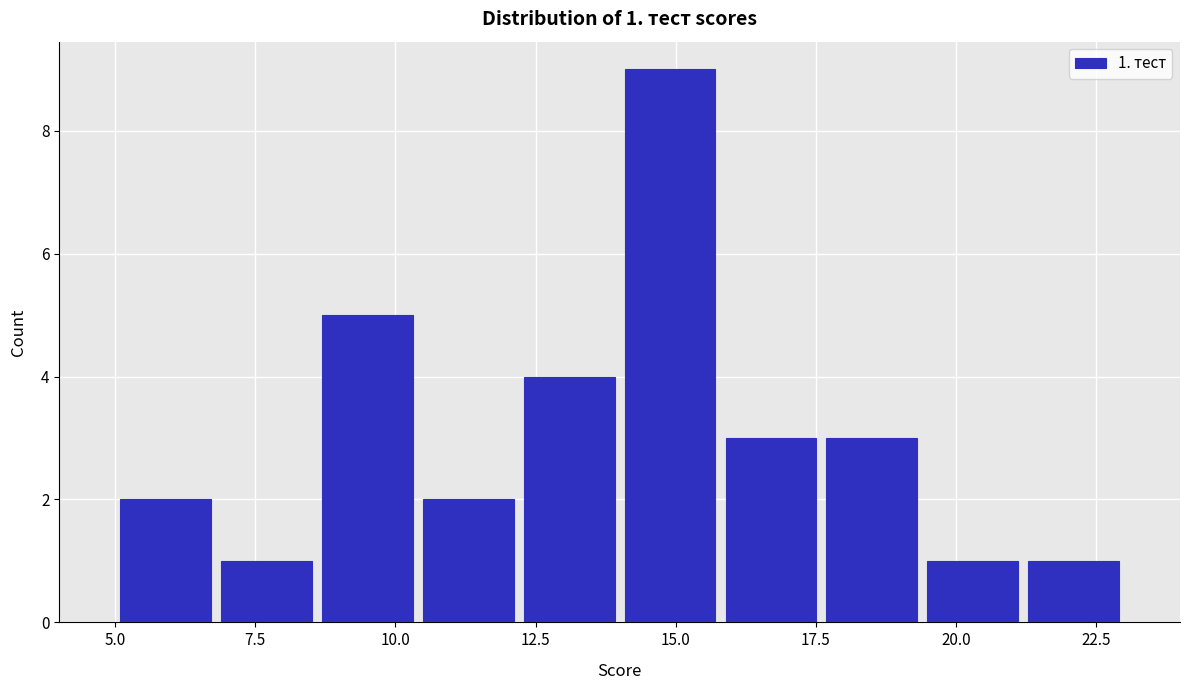

Around what value on the x-axis is the tallest bar? Give the approximate position of its centre, as read against the axis.

15.0